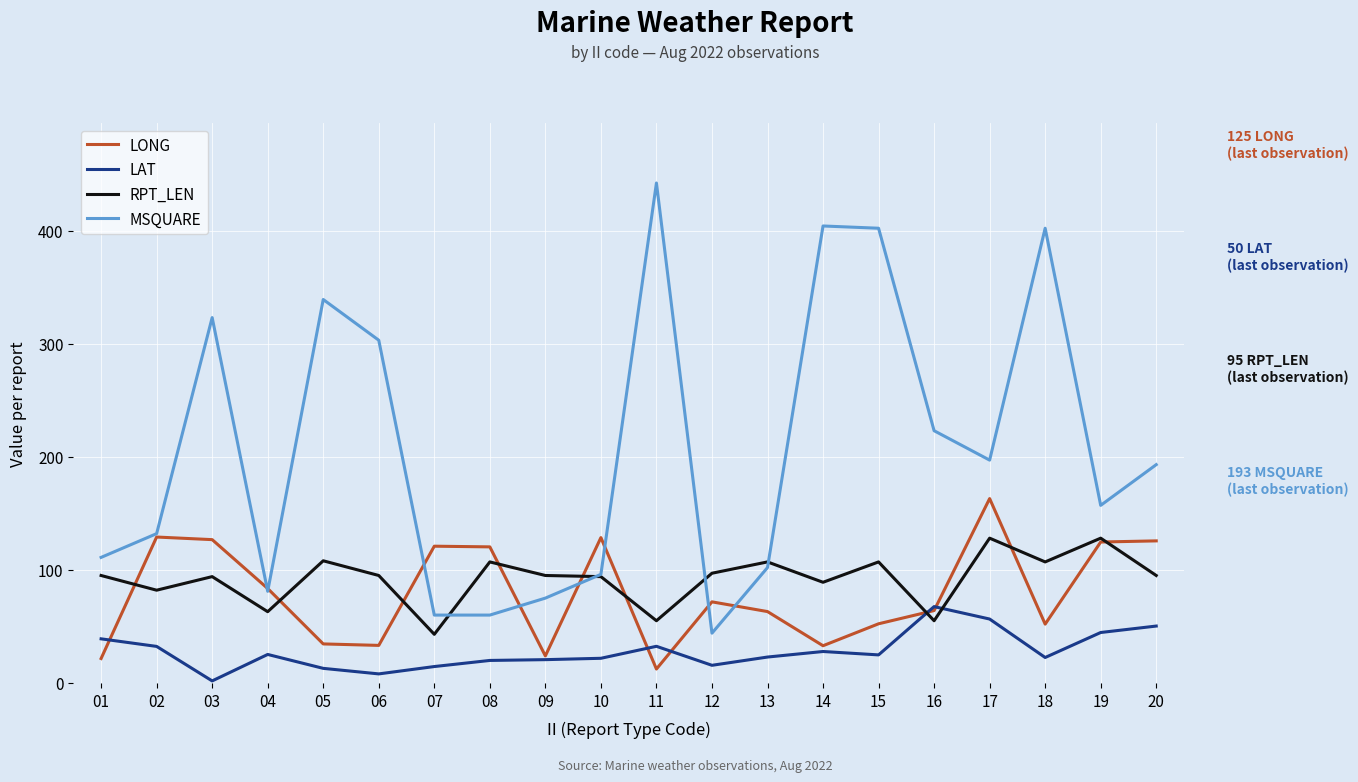

Which label corresponds to the smallest value in the chart?

03